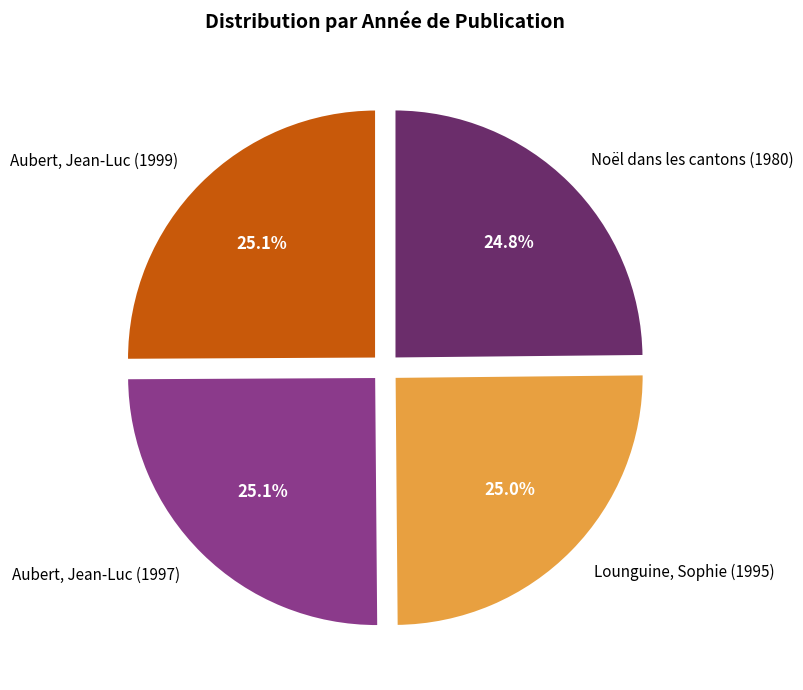

The Noël dans les cantons (1980) slice represents 11% of the pie. True or false?

False